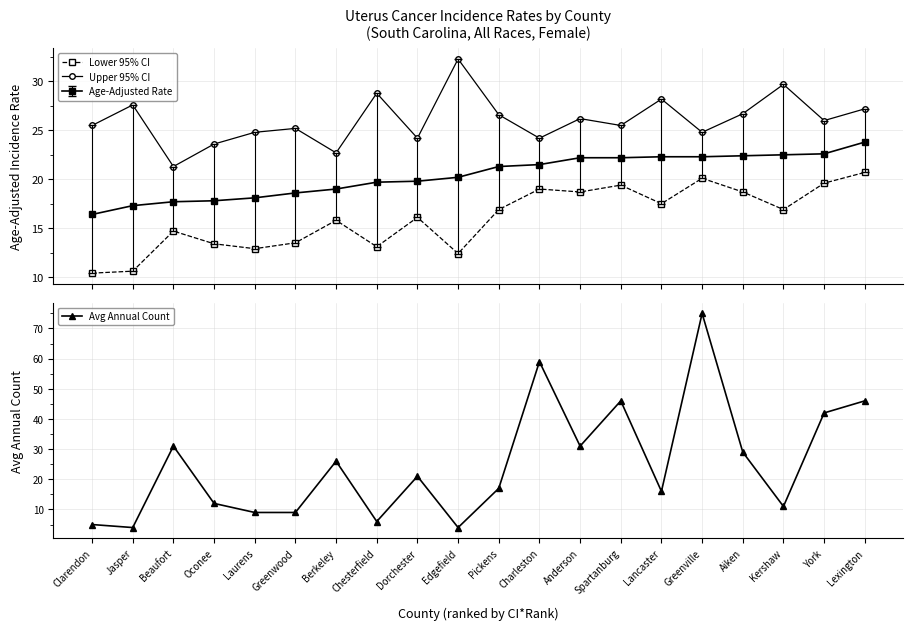

Where is the first local minimum for Avg Annual Count?

Jasper